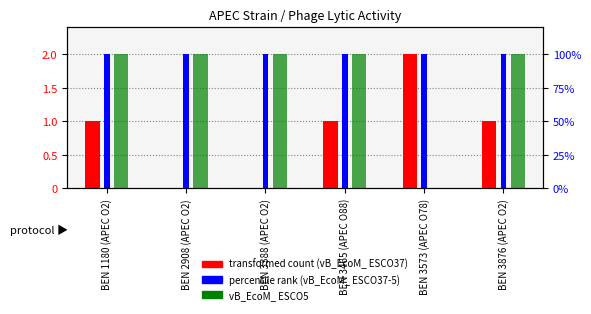

What is the sum of the vB_EcoM_ ESCO37 values at BEN 2908 (APEC O2) and BEN 1180 (APEC O2)?

1